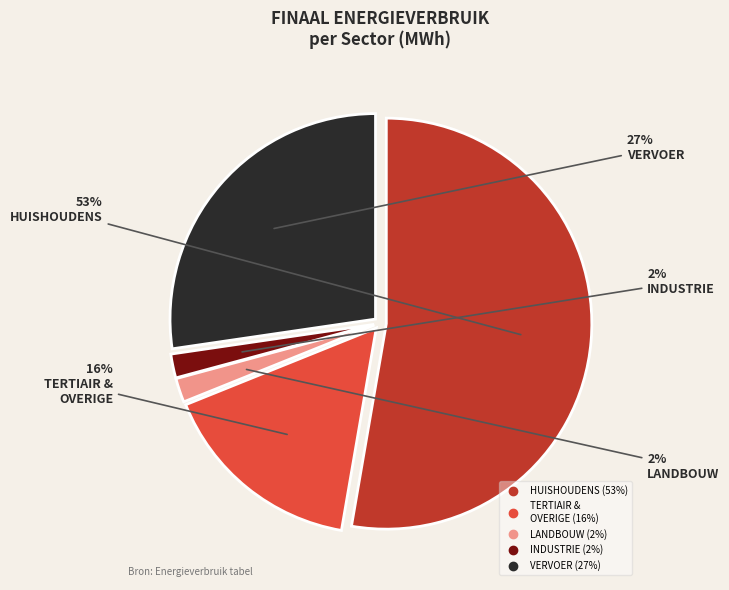

To the nearest percent, what is the average slice percentage?

20%